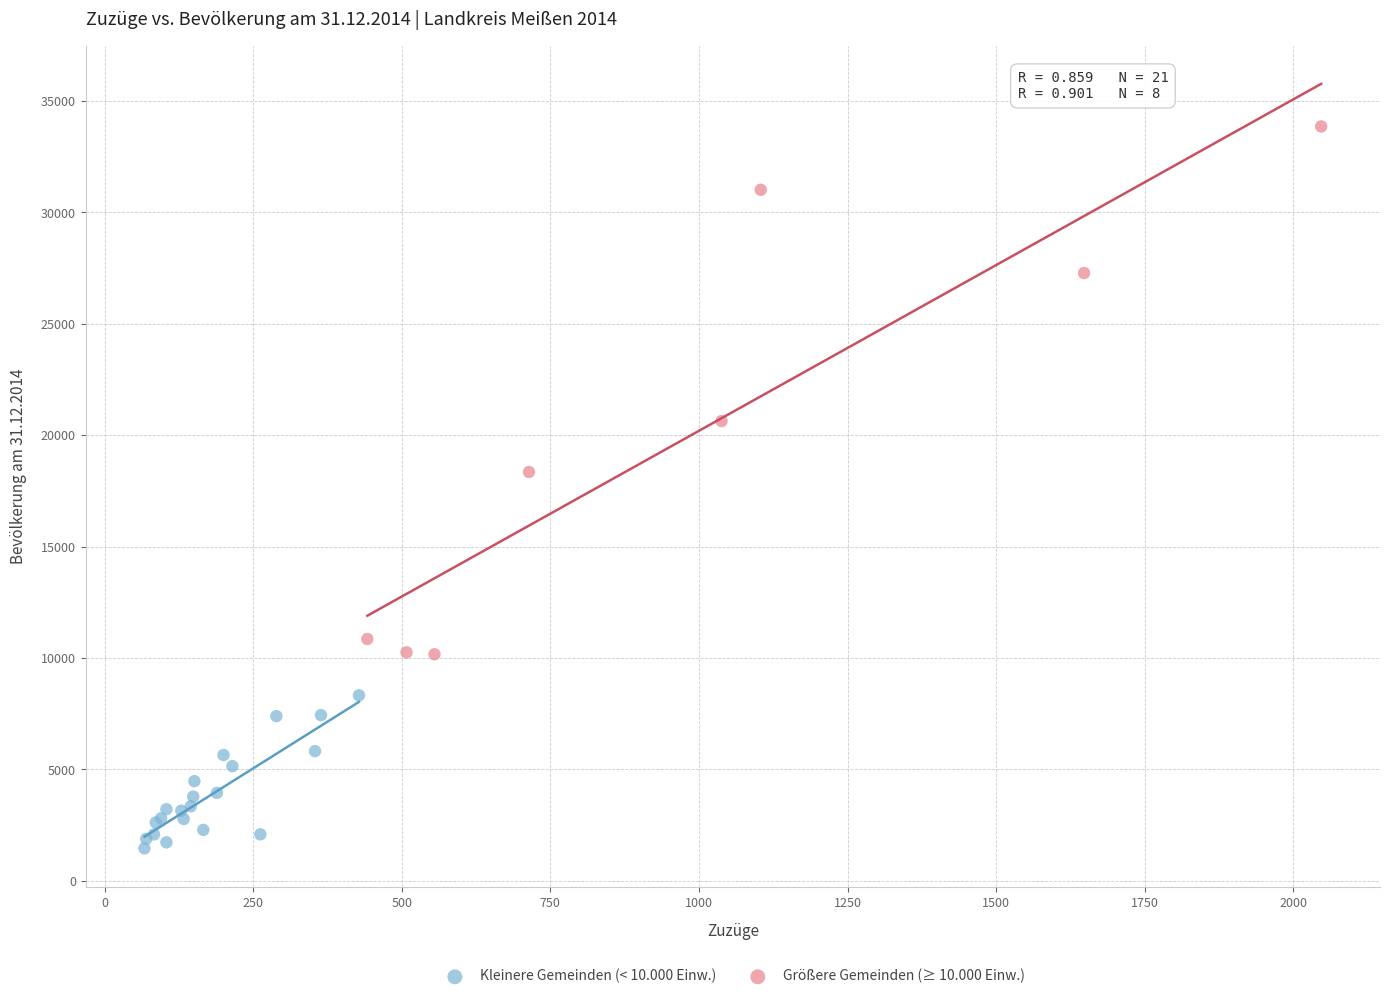

Which series has the widest spread of Y values?

Größere Gemeinden (≥ 10.000 Einw.)